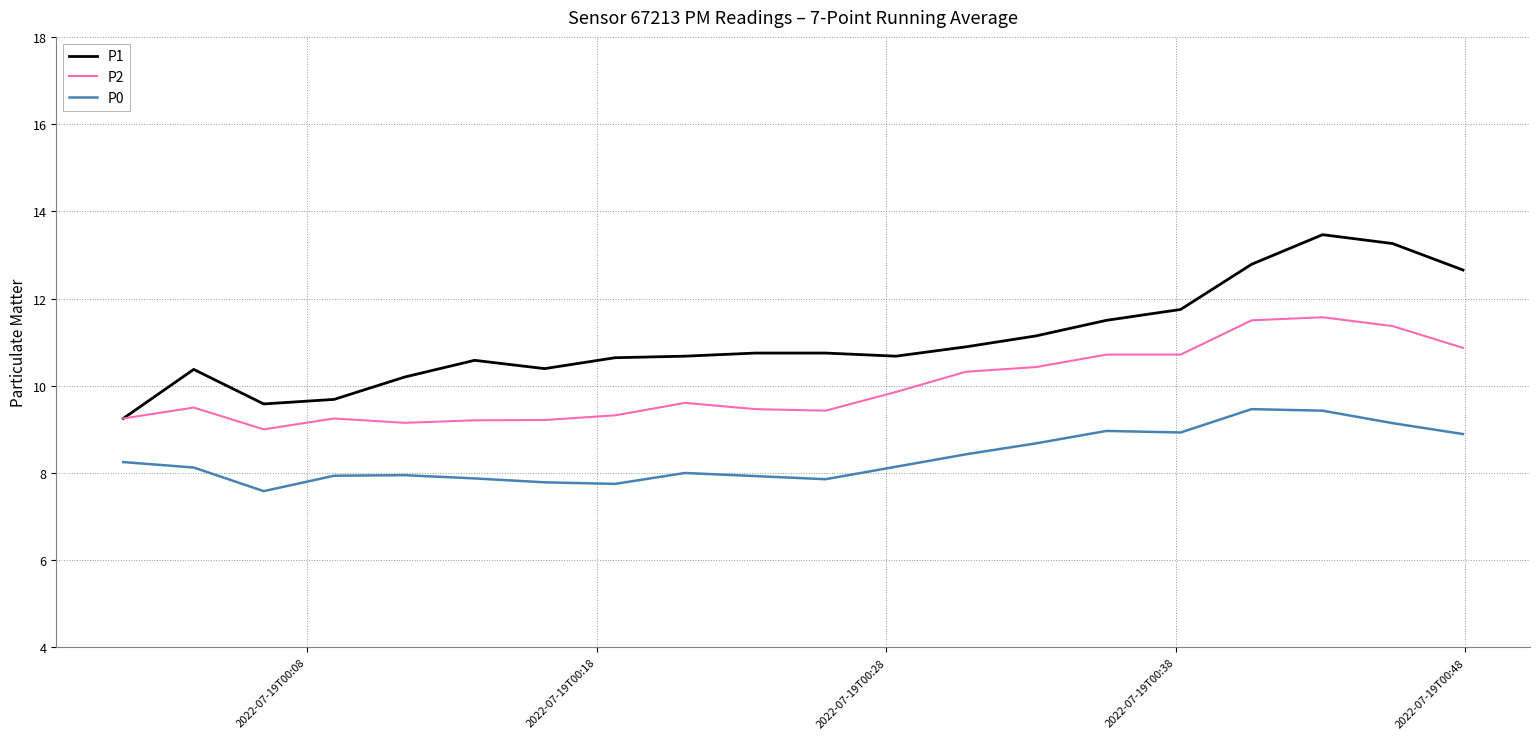

Does the chart display data point markers on the line(s)?

No